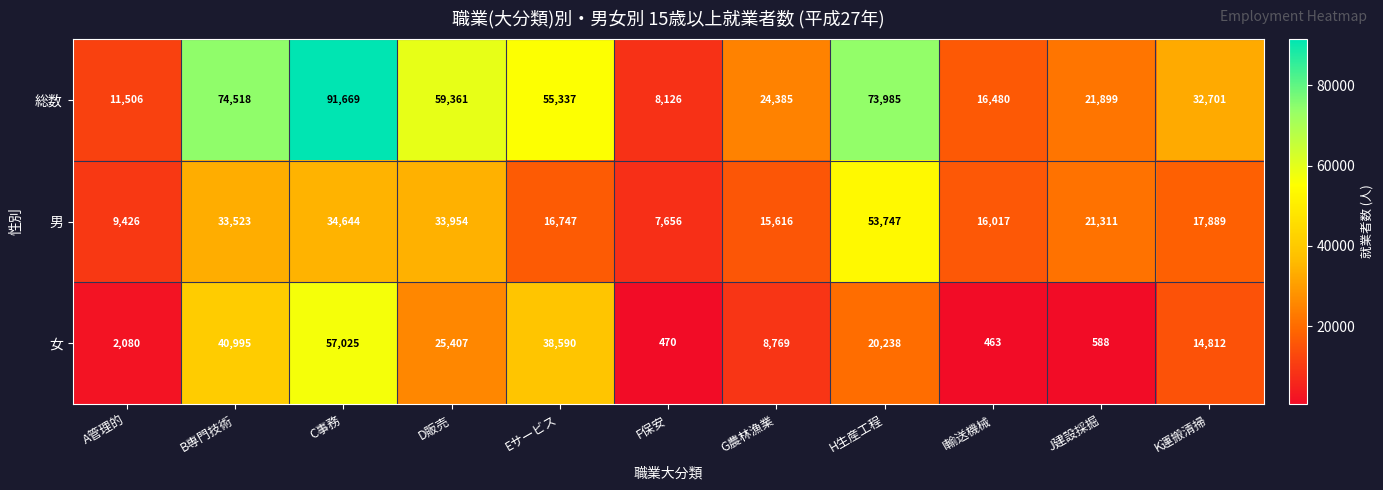

What is the smallest value displayed?

463